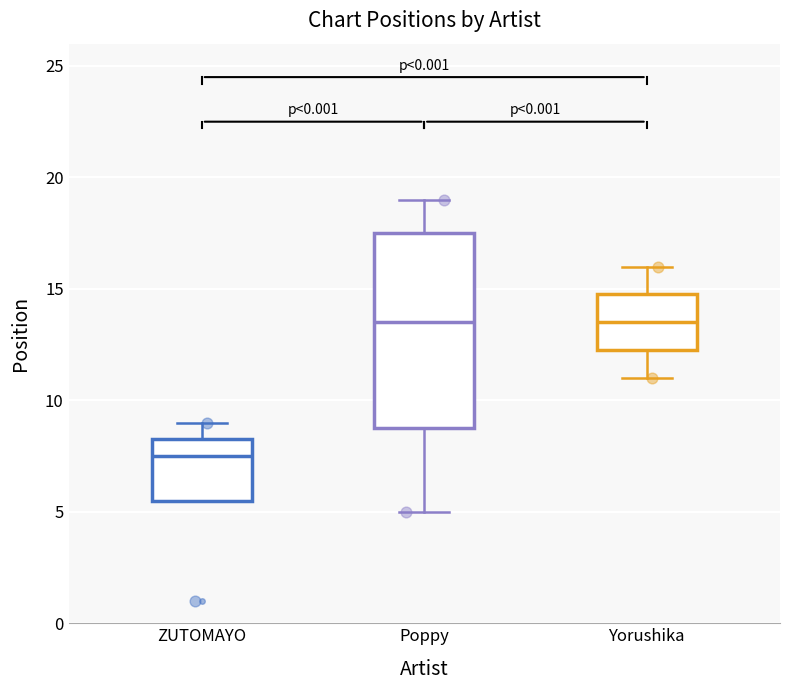

Which box is the tallest, from its lower edge to its upper edge?

Poppy